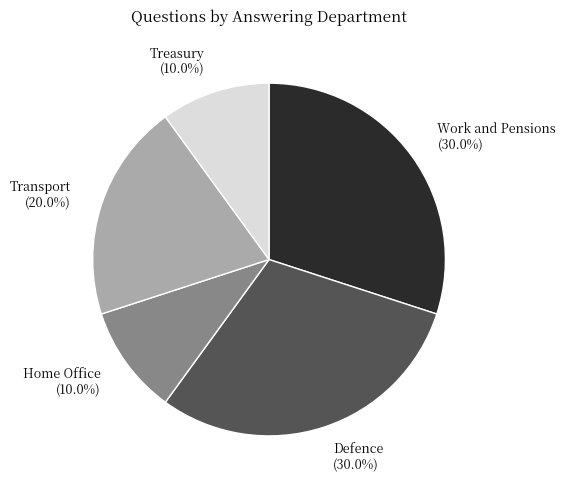

True or false: Defence accounts for 2% of the total.

False